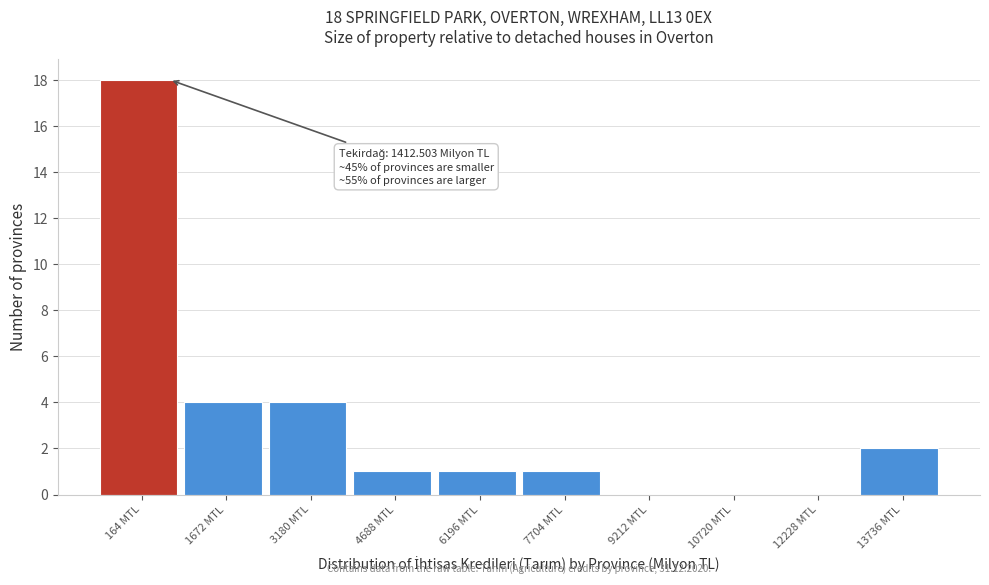

Reading left to right, what are all the values shown in this chart?

164 MTL=18	1672 MTL=4	3180 MTL=4	4688 MTL=1	6196 MTL=1	7704 MTL=1	9212 MTL=0	10720 MTL=0	12228 MTL=0	13736 MTL=2